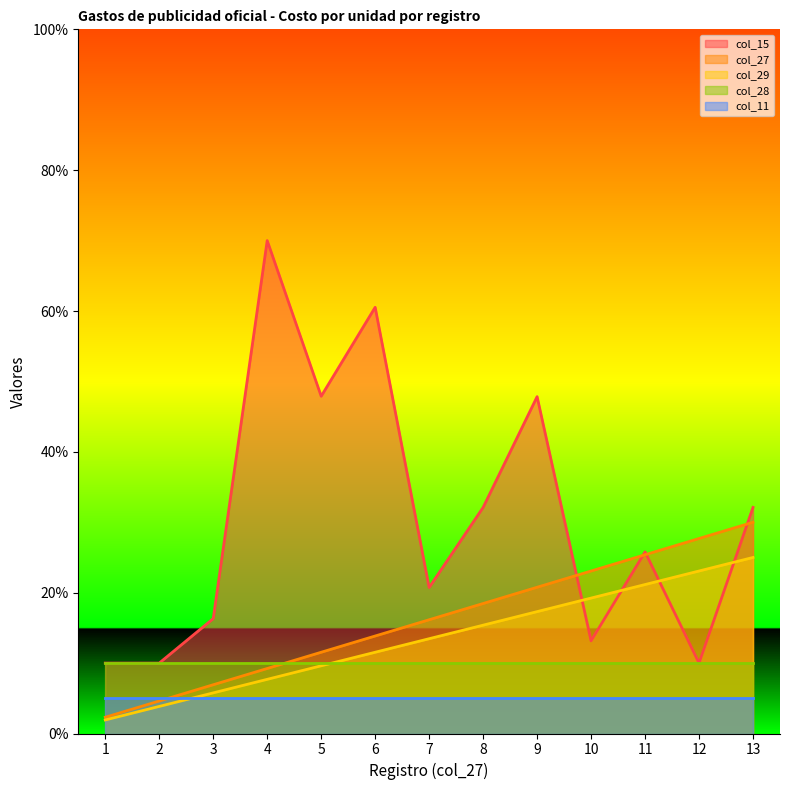

What is the difference between the col_29 values at 8 and 11?

5.8